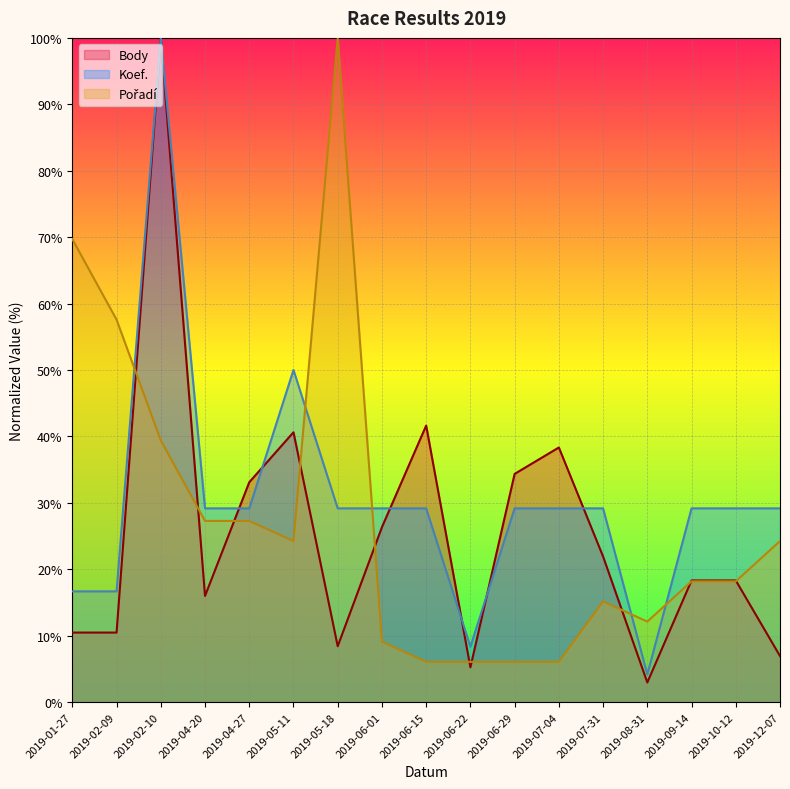

Count the number of data series in this chart.

3